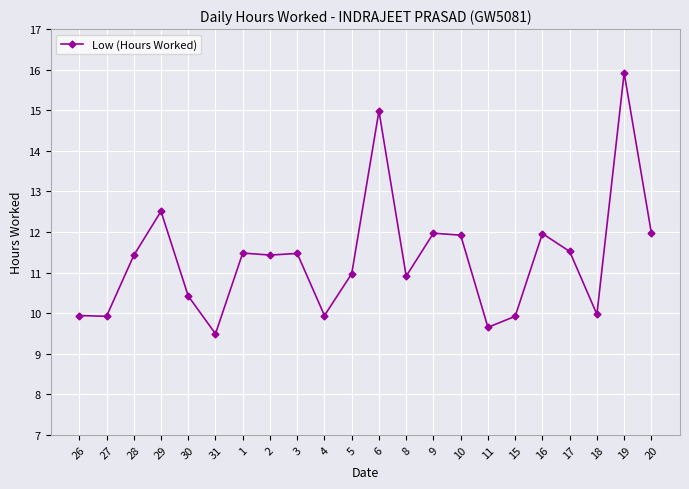

At which category does the data reach its first local peak?

29